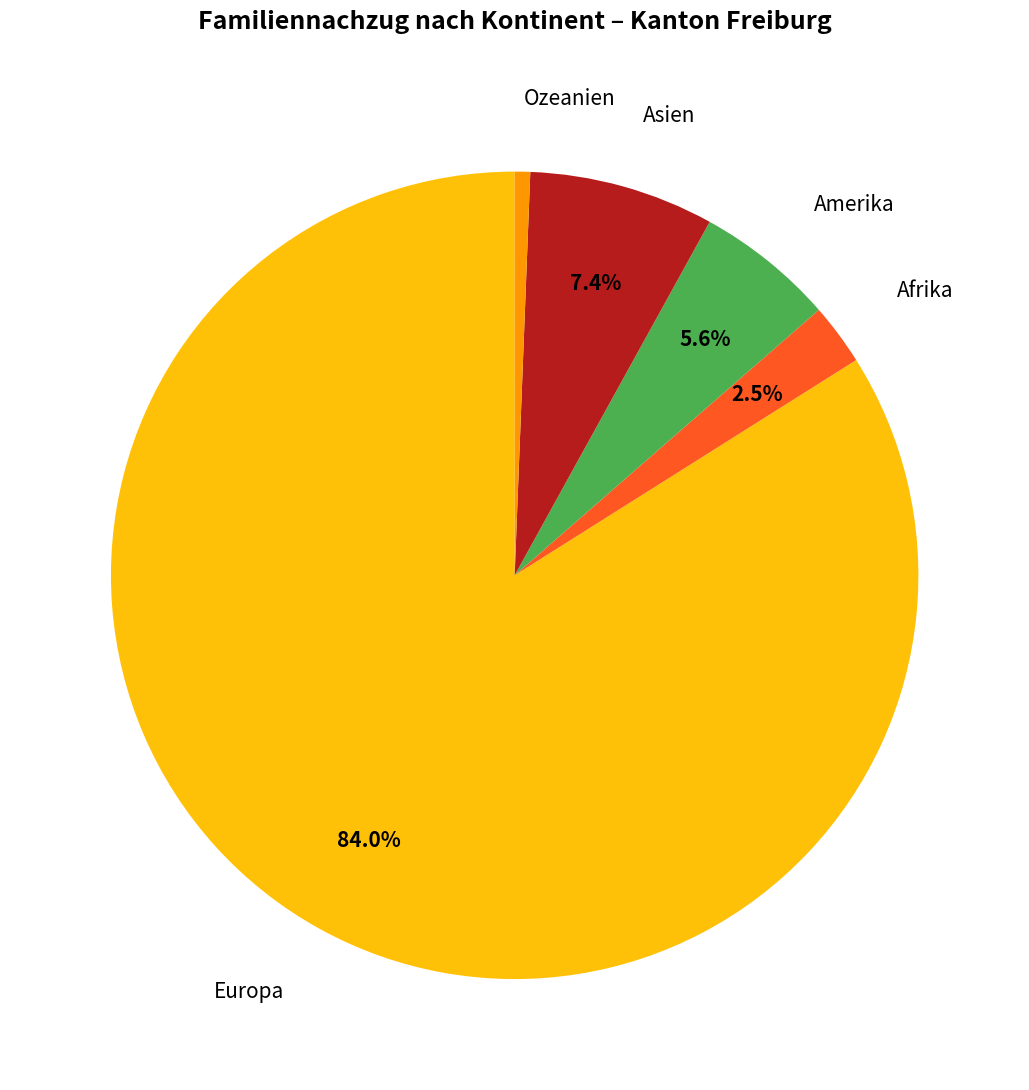

Is there a majority slice in this chart?

Yes